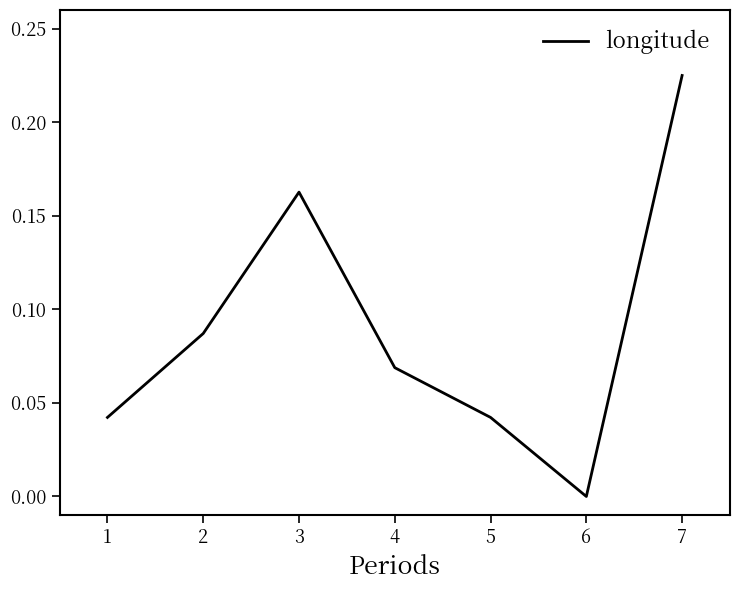

Between 7 and 1, which is larger?

7